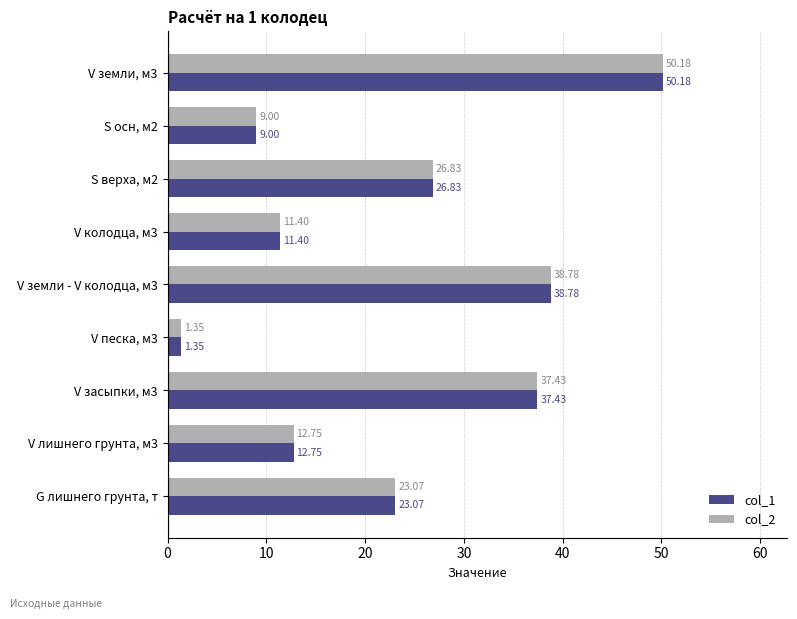

Count the number of categories in the chart.

9